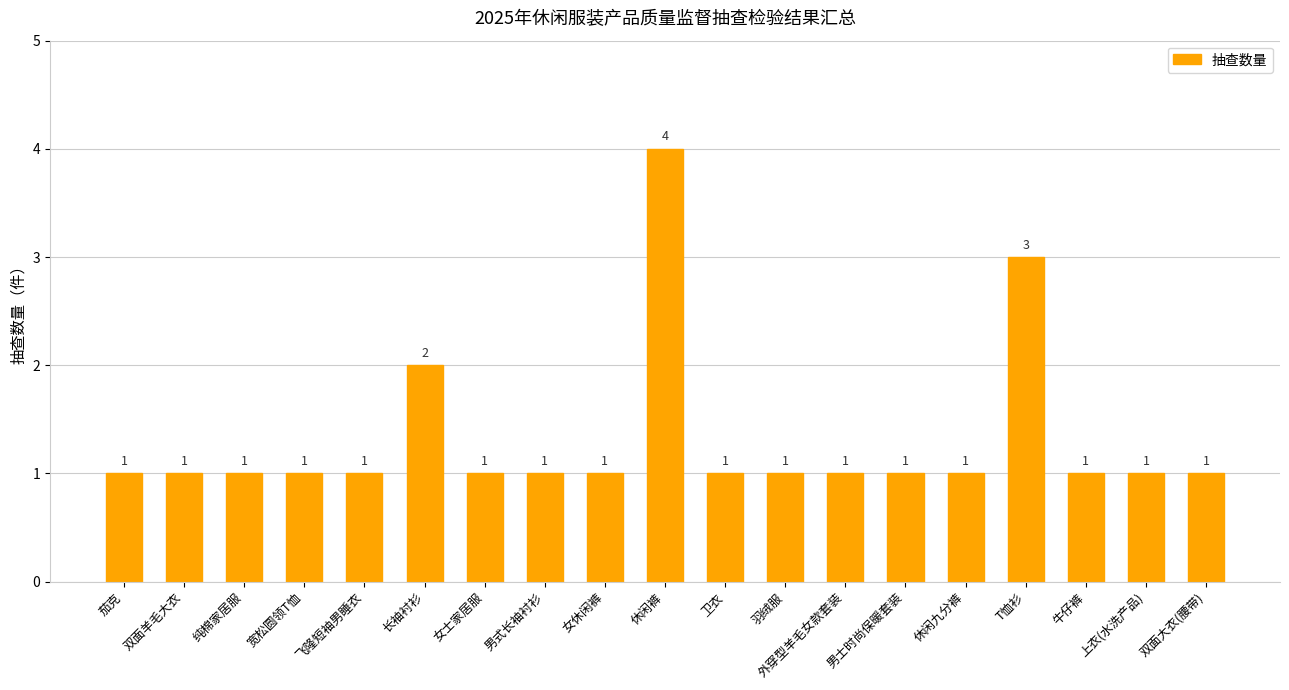

What is the minimum value shown in the chart?

1